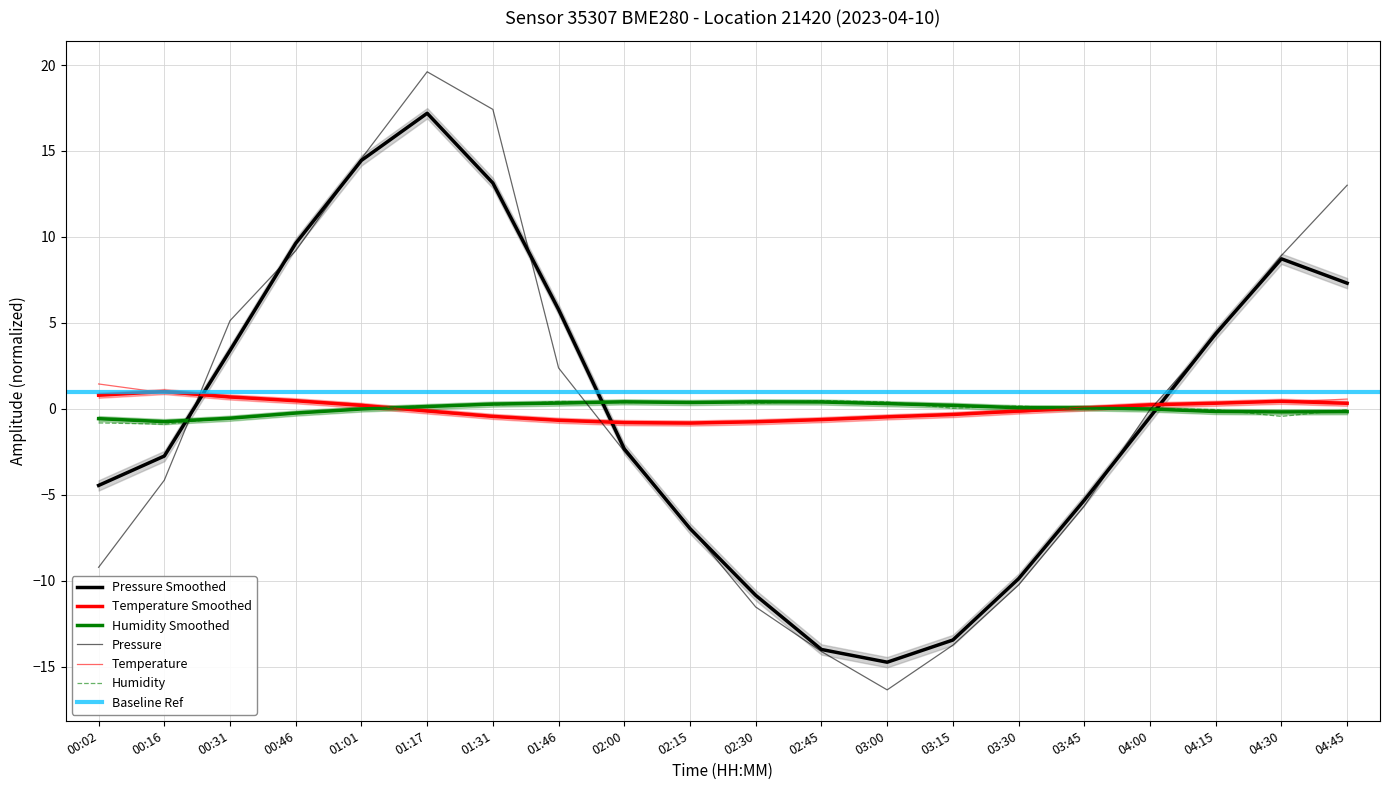

Rank the series by their maximum value, from highest to lowest.

pressure, temperature, humidity